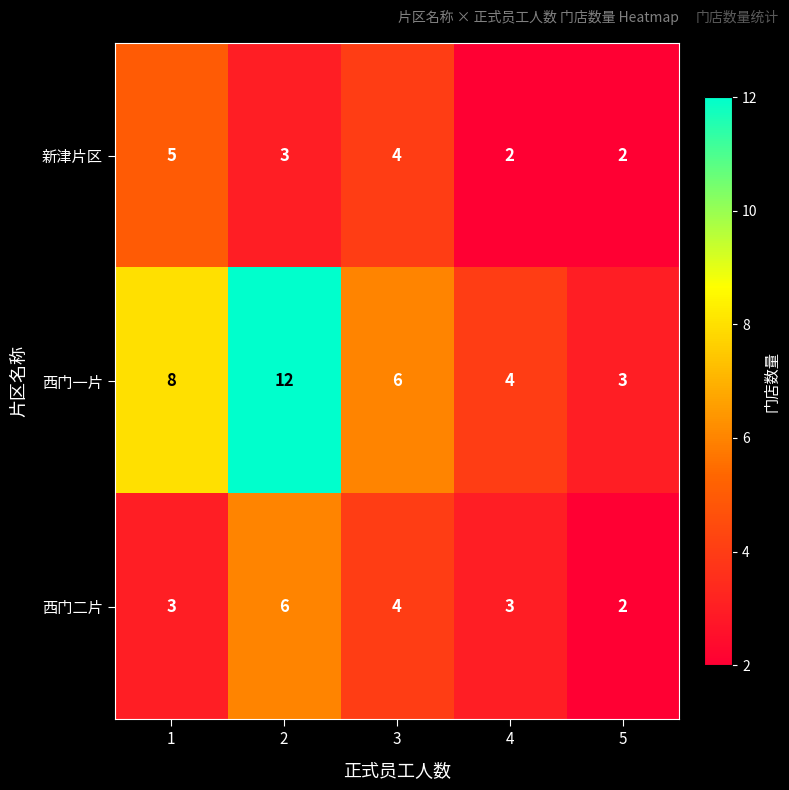

What is the difference between the maximum and second lowest values in the 西门二片 series?

3